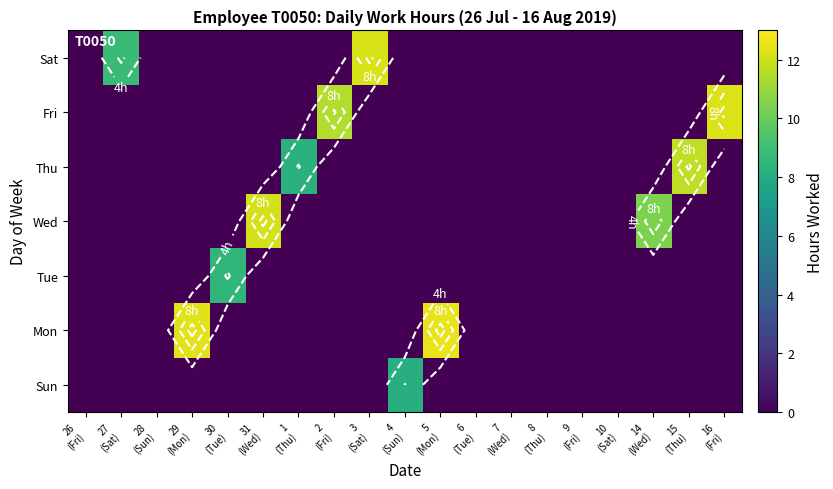

The value of Sat at 5 (Mon) is 0.0. True or false?

True